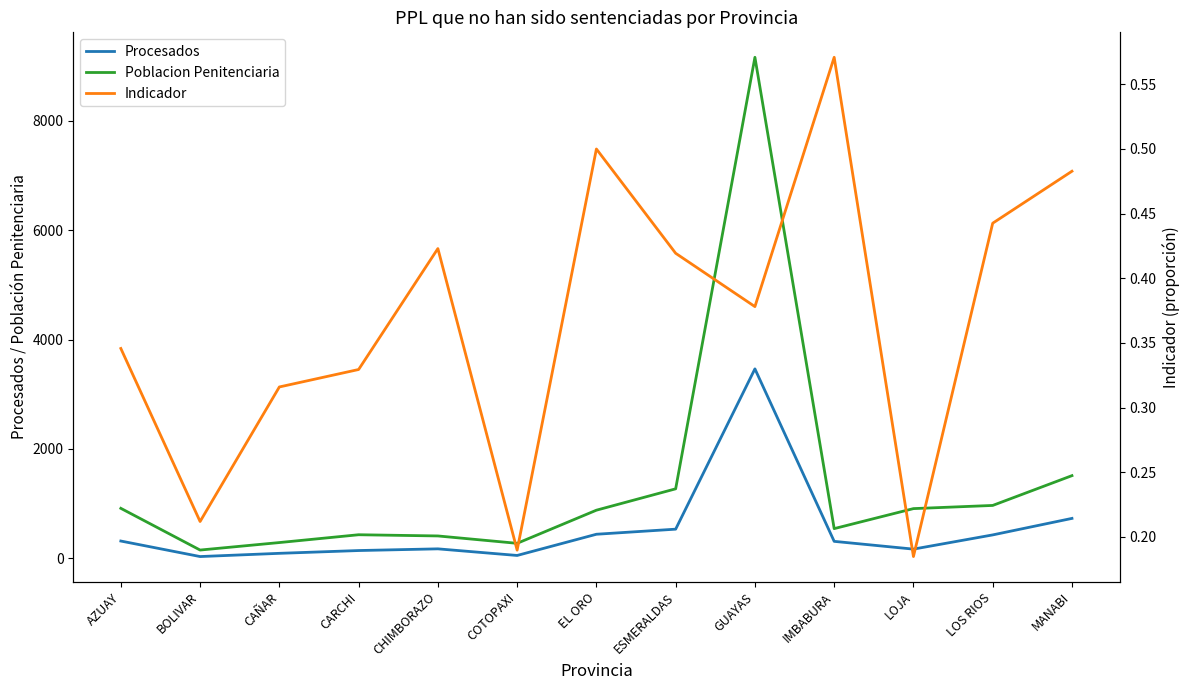

True or false: Indicador has a value of 0.1 at AZUAY.

False